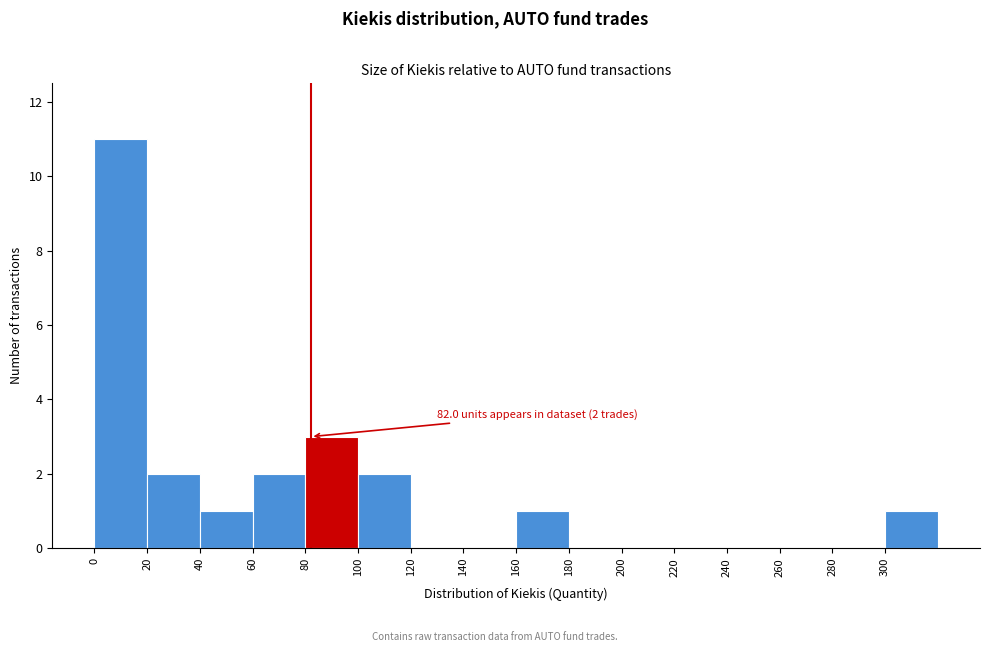

Over which range of the x-axis is the bar tallest?

0 to 20